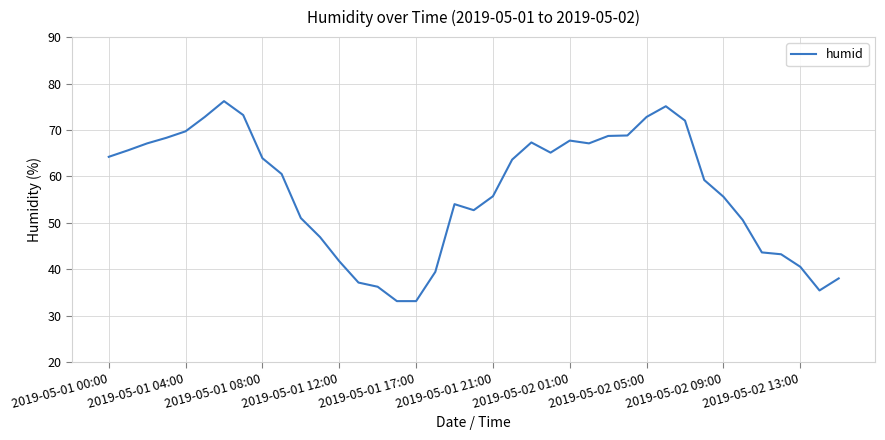

What is the difference between the maximum and minimum values?

43.1